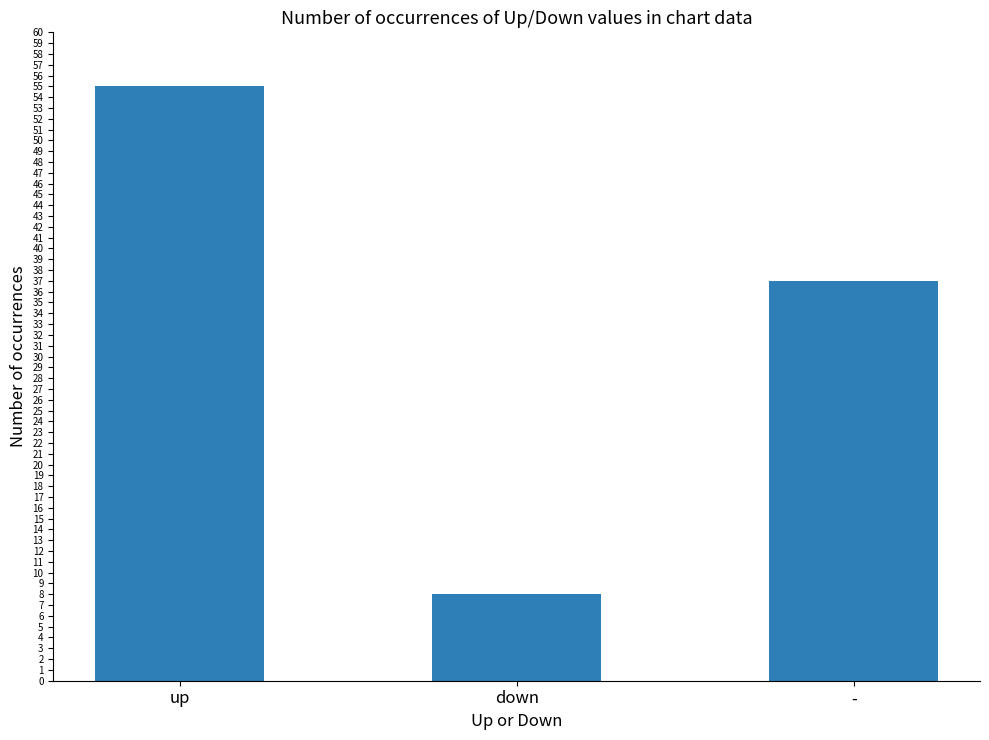

What is the value of the 1st bar from the left?

55